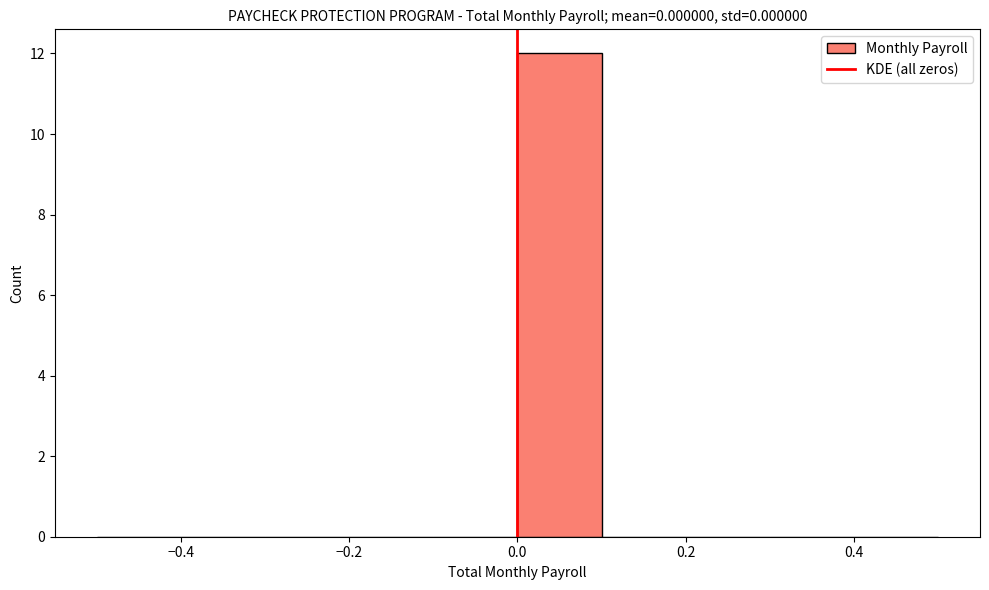

Reading left to right, list every bar in this chart as the range it spans on the x-axis followed by its height. The values are not printed on the chart, so give them approximately, as read against the axis.

-0.5 to -0.4: 0
-0.4 to -0.3: 0
-0.3 to -0.2: 0
-0.2 to -0.1: 0
-0.1 to 0.0: 0
0.0 to 0.1: 12
0.1 to 0.2: 0
0.2 to 0.3: 0
0.3 to 0.4: 0
0.4 to 0.5: 0